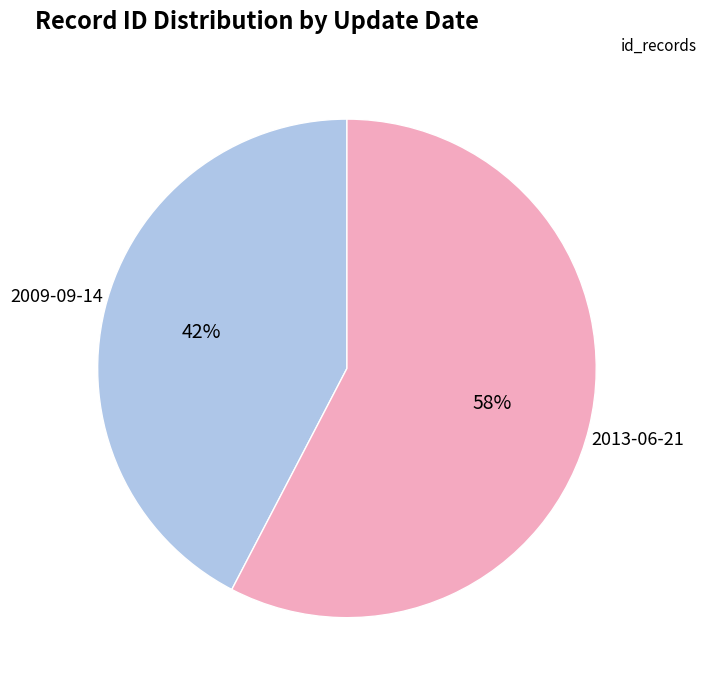

Does any single category account for the majority?

Yes